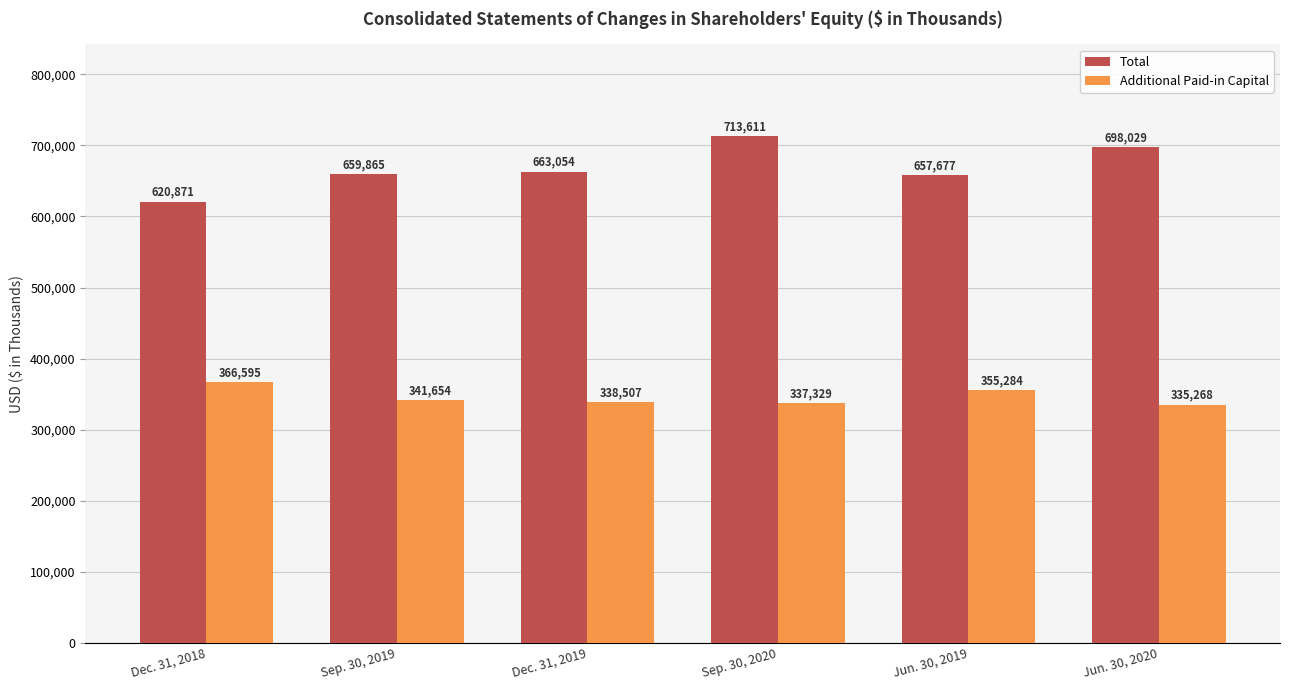

Which label corresponds to the largest value in the chart?

Sep. 30, 2020